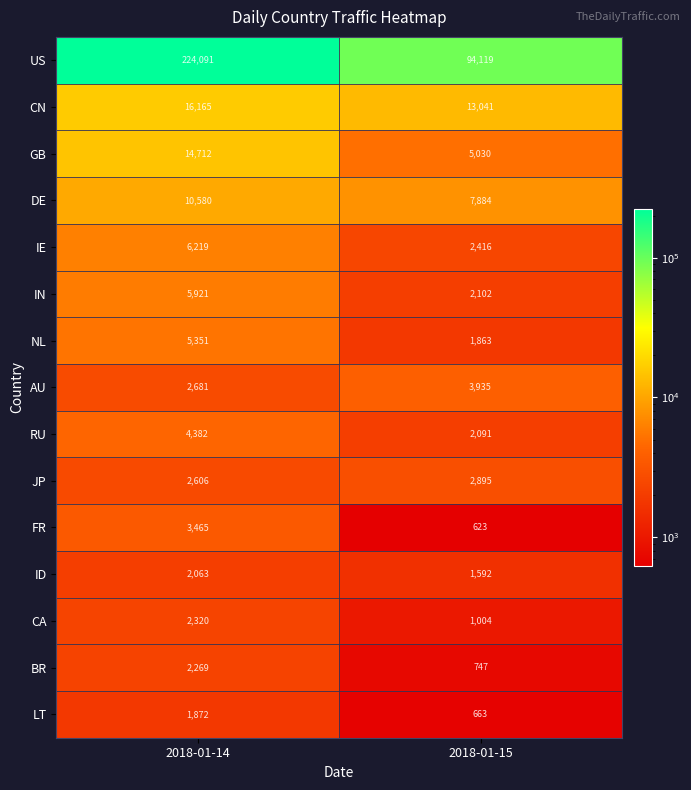

The value of FR at 2018-01-14 is 3465. True or false?

True